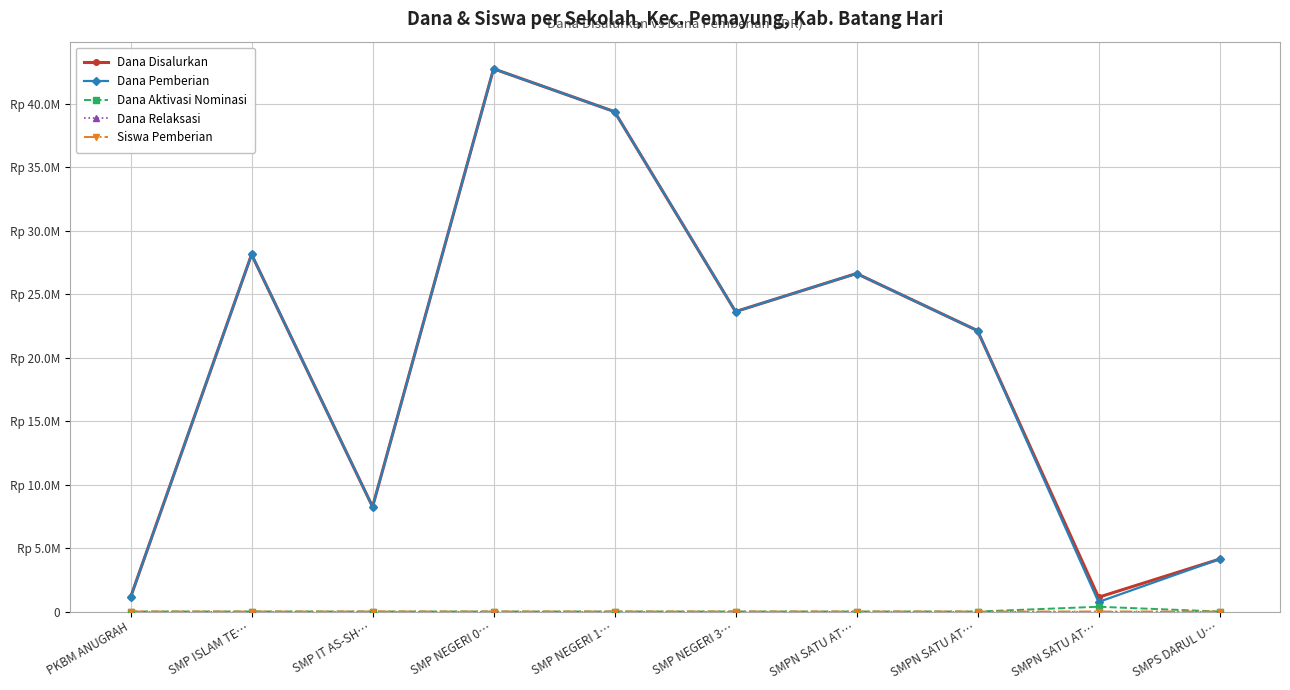

What is the label of the 10th point from the right?

PKBM ANUGRAH